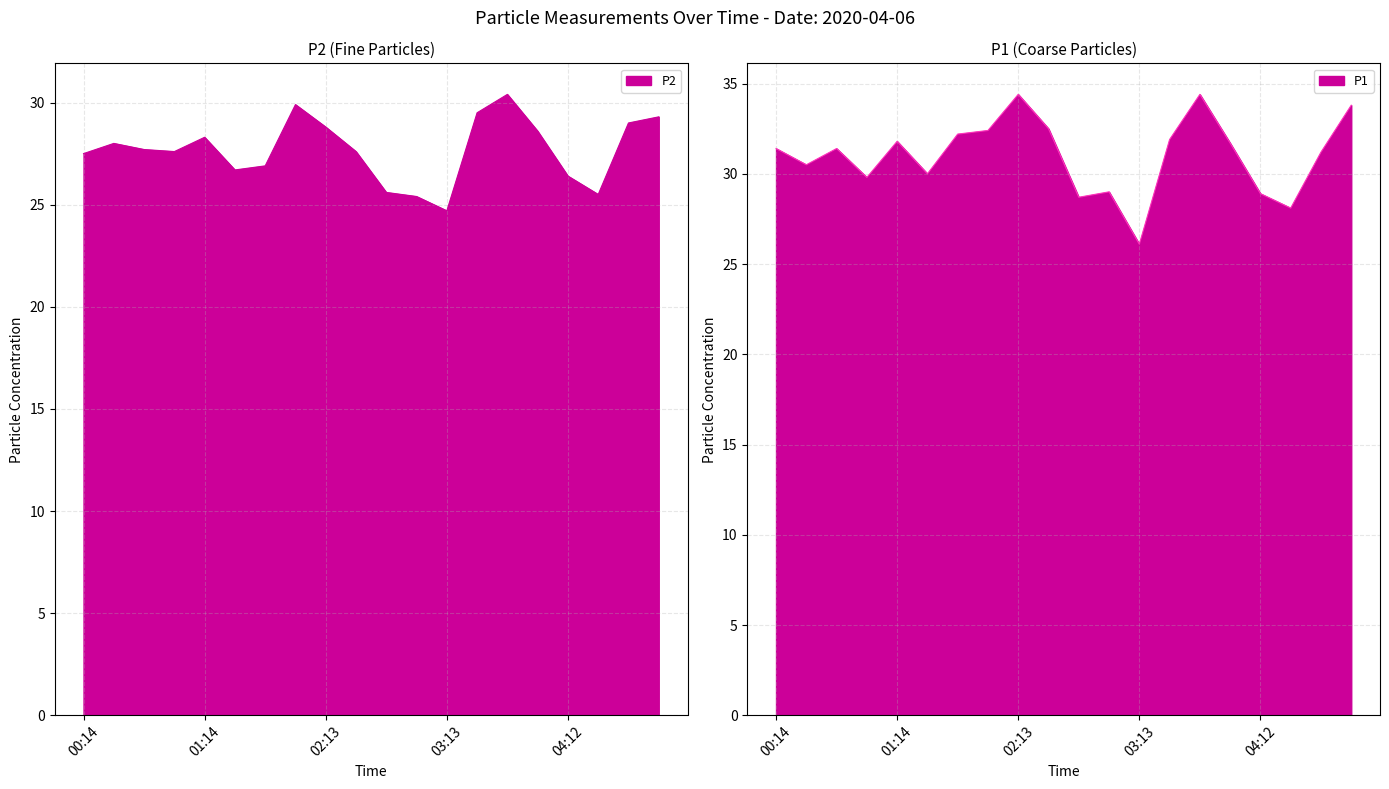

Which series has the largest total across all categories?

P1